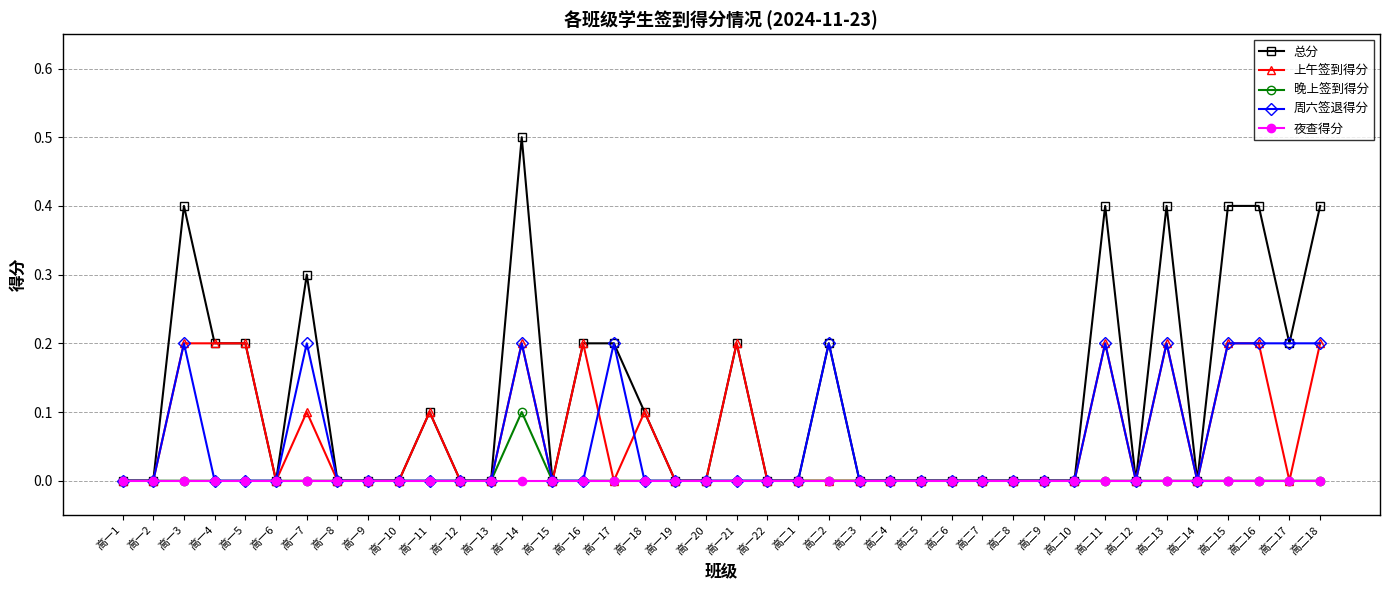

What is the label of the 29th point from the right?

高一12